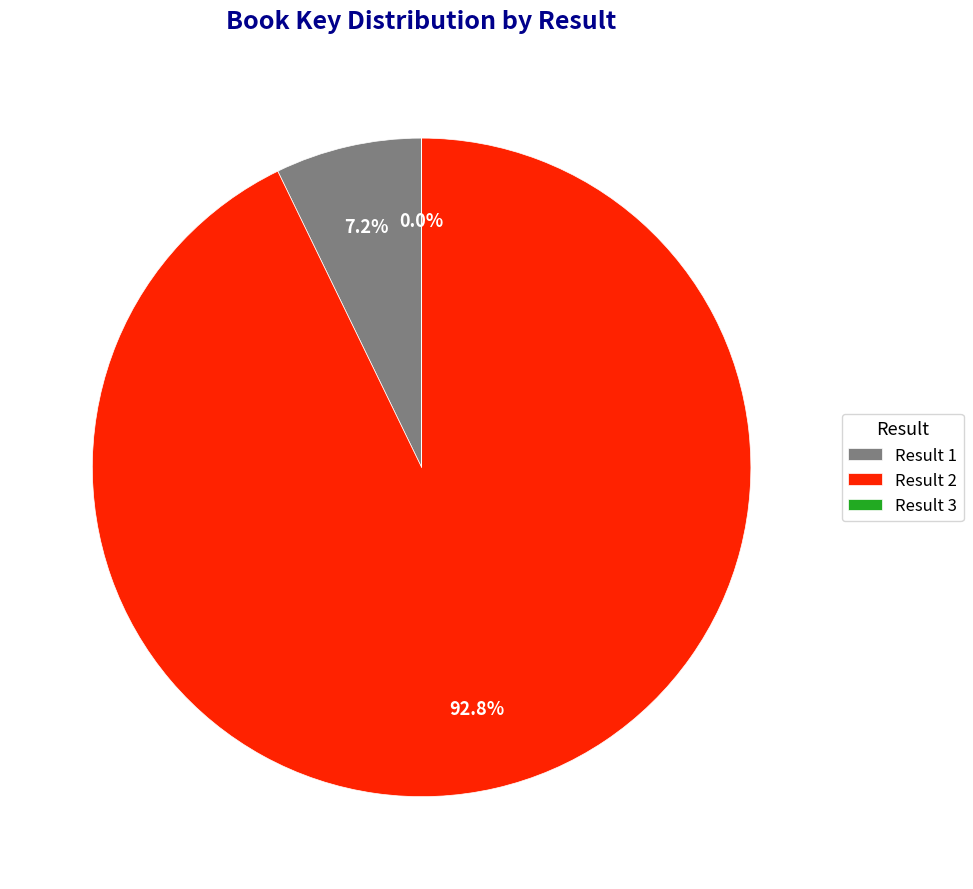

Is the sum of Result 1 and Result 2 greater than half?

Yes